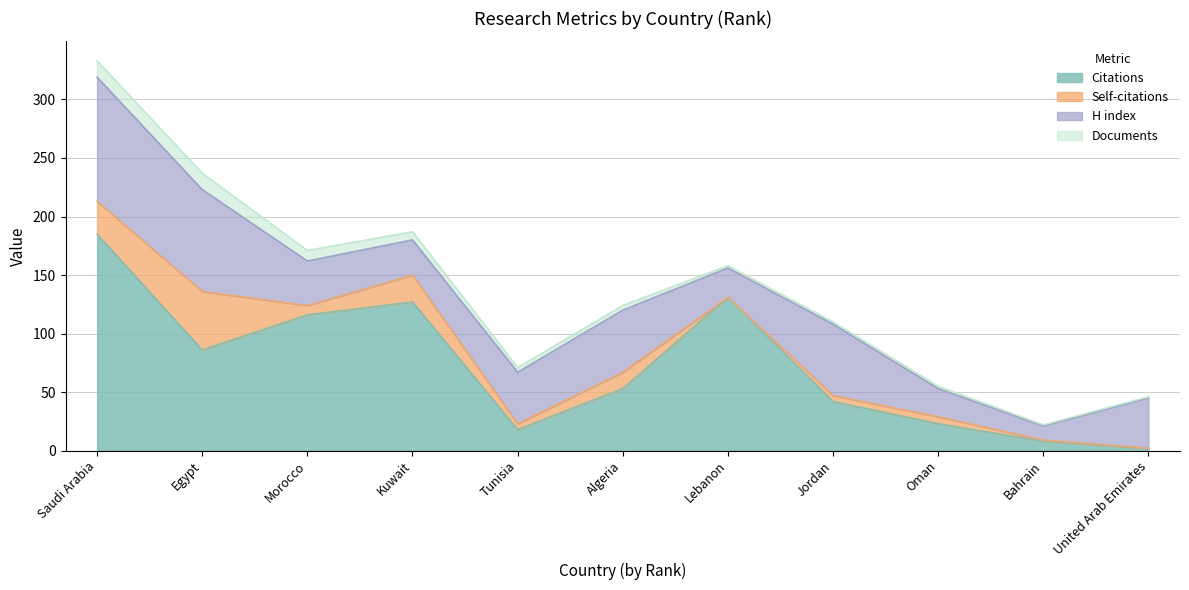

What is the maximum value for Citations?

185